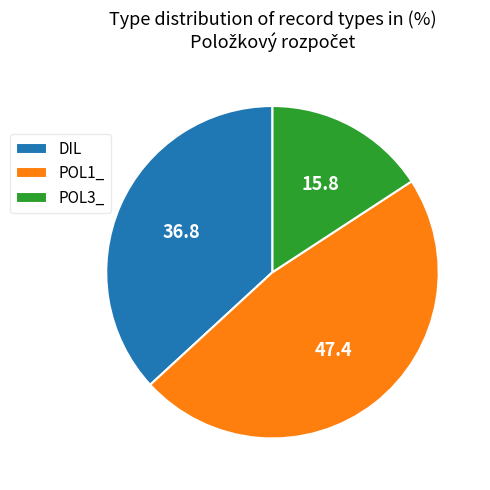

Which has a higher value, DIL or POL3_?

DIL